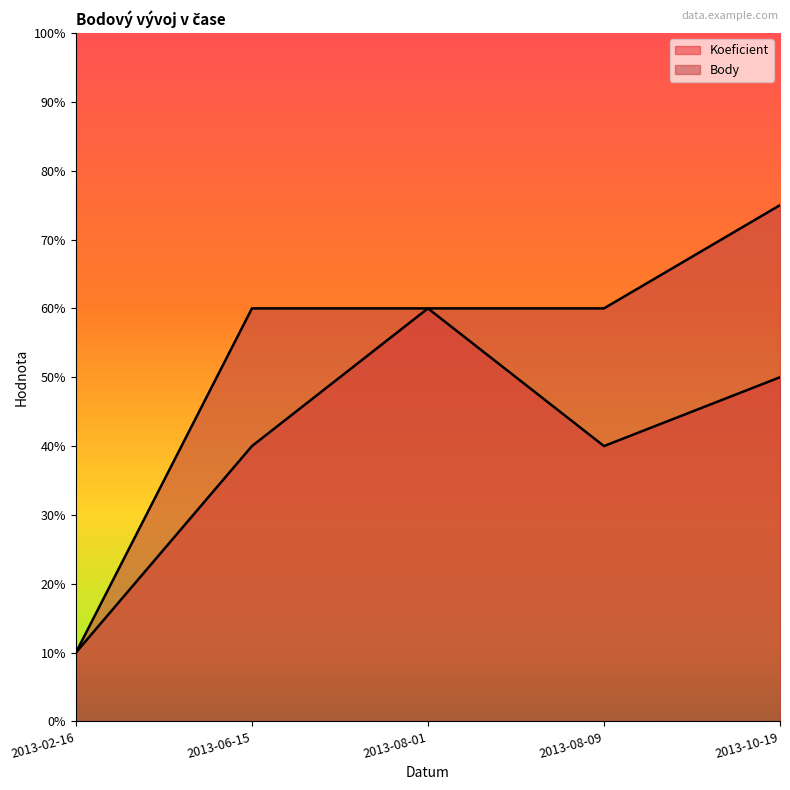

Reading left to right, extract all data points from this chart.

Koeficient: 1.0	4.0	6.0	4.0	5.0
Body: 1.0	6.0	6.0	6.0	7.5